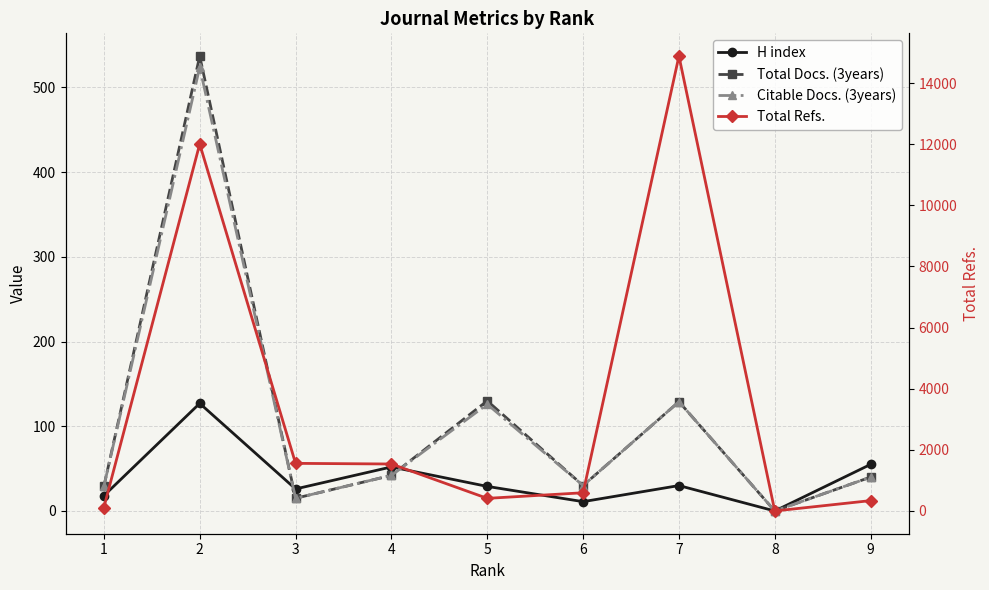

The Citable Docs. (3years) series shows 204 at 7. True or false?

False